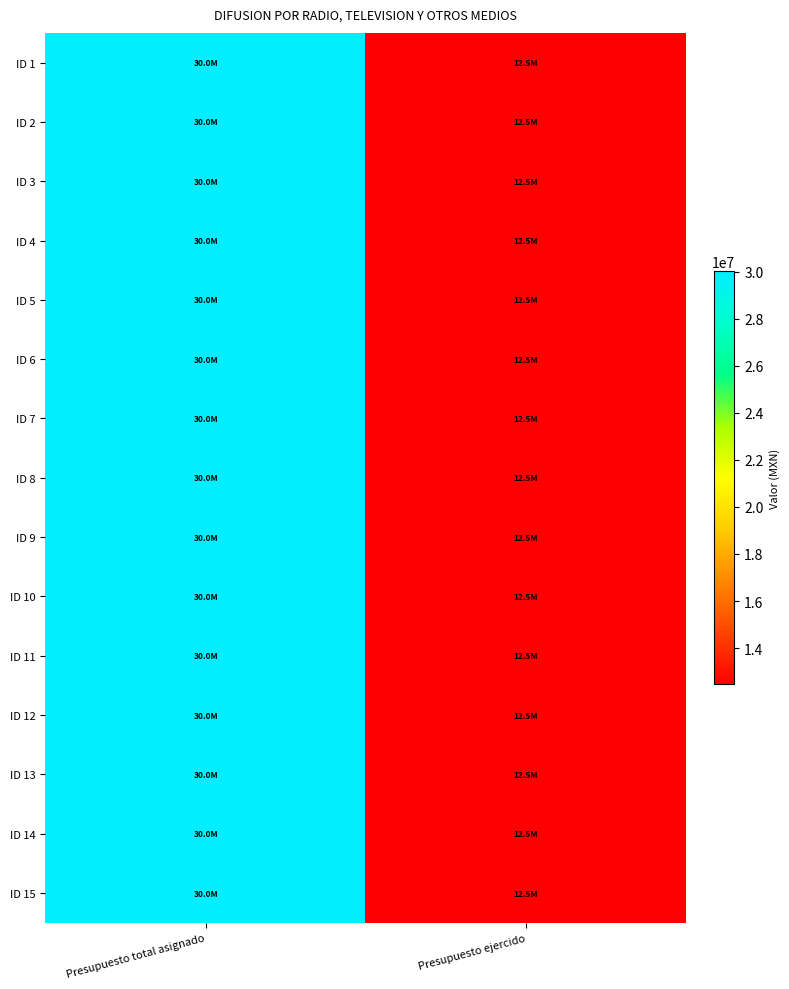

Which category has the lowest value across all series?

Presupuesto ejercido